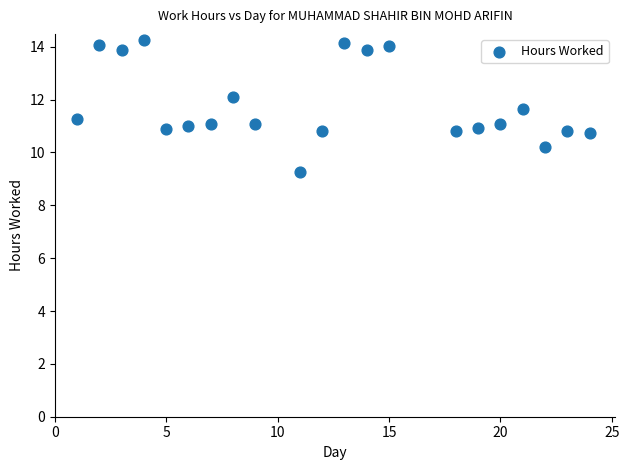

What is the range of X values (max minus min)?

23.0